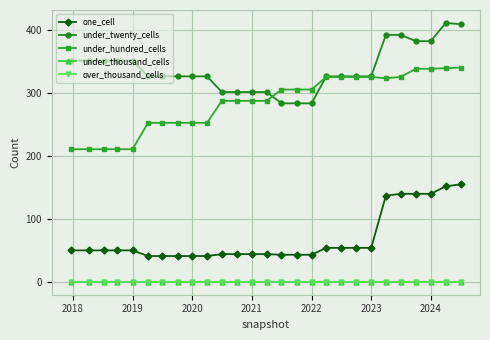

What is the value of the under_hundred_cells point at the 21st from the left?

326